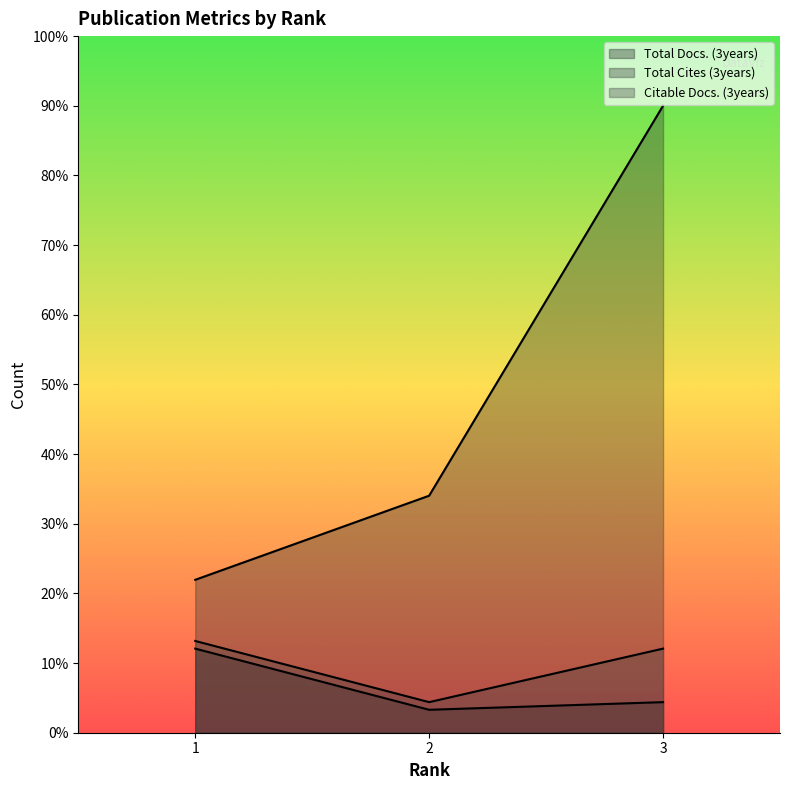

What is the value of the Total Docs. (3years) point at the 1st from the left?

12.1